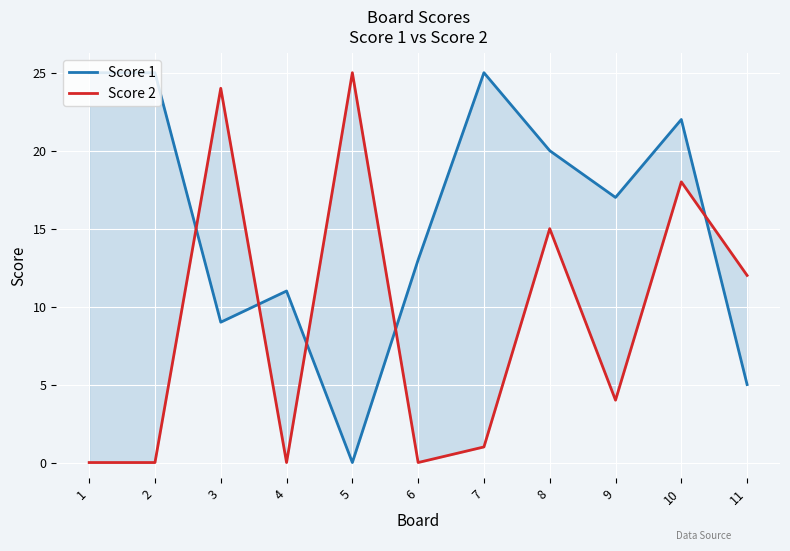

Between 3 and 5, which is larger?

3